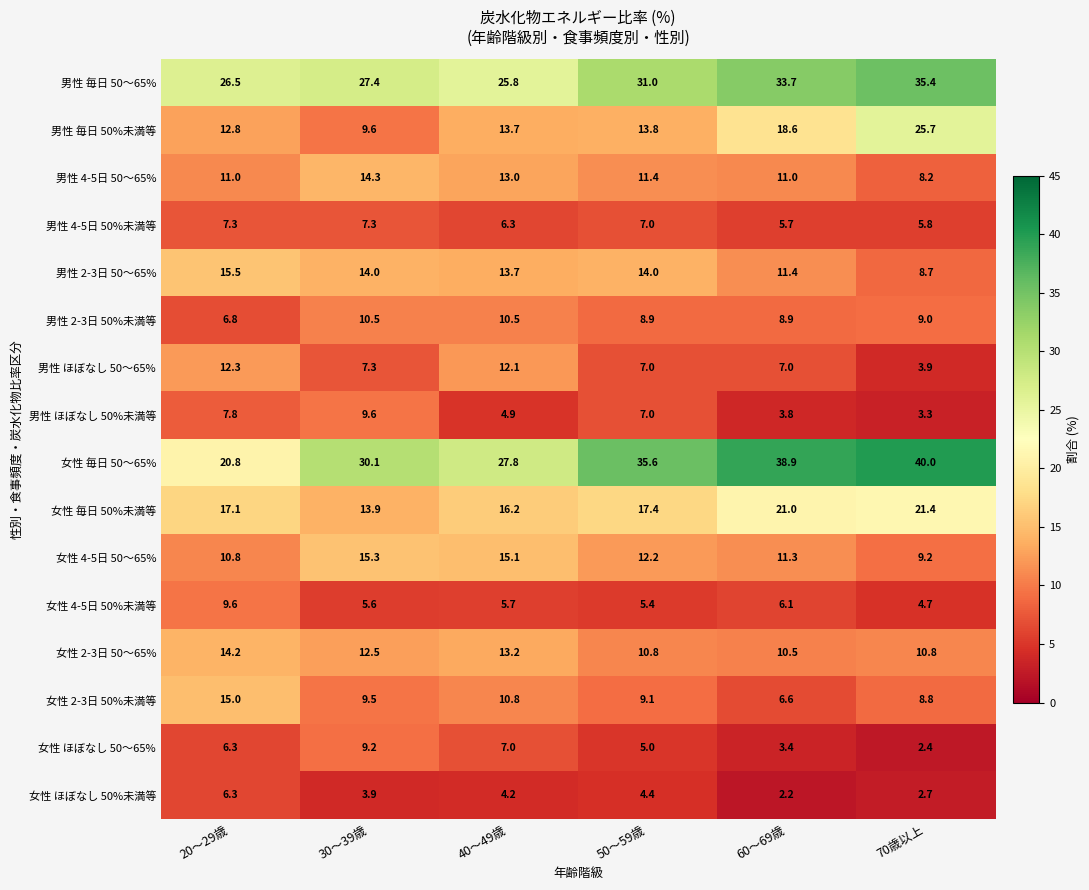

Which label corresponds to the smallest value in the chart?

60～69歳